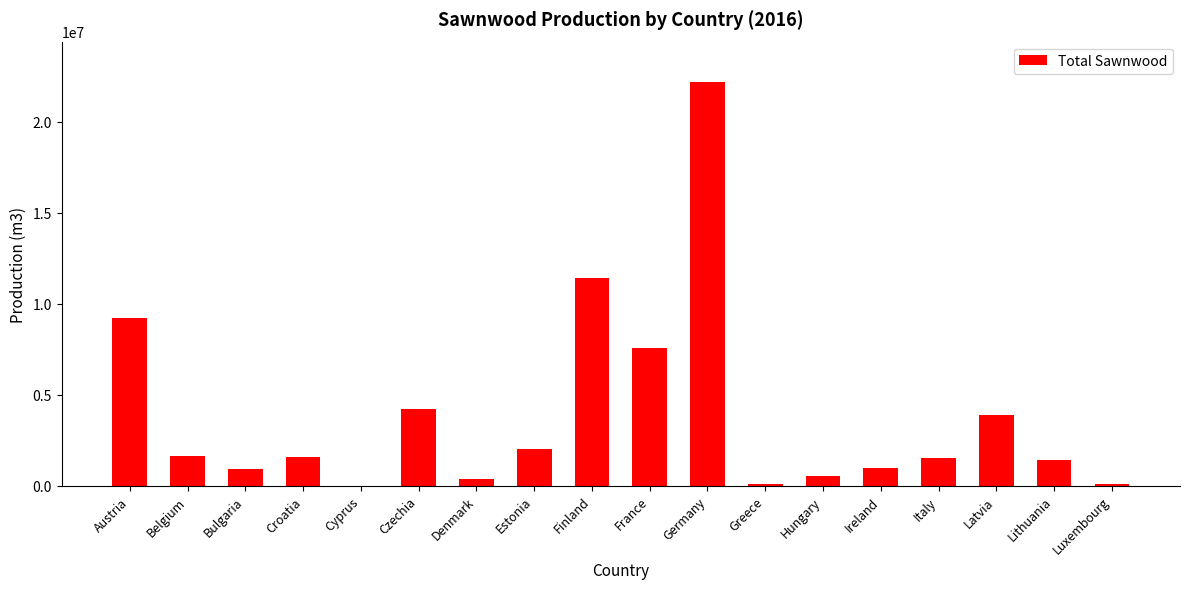

Which label corresponds to the largest value in the chart?

Germany